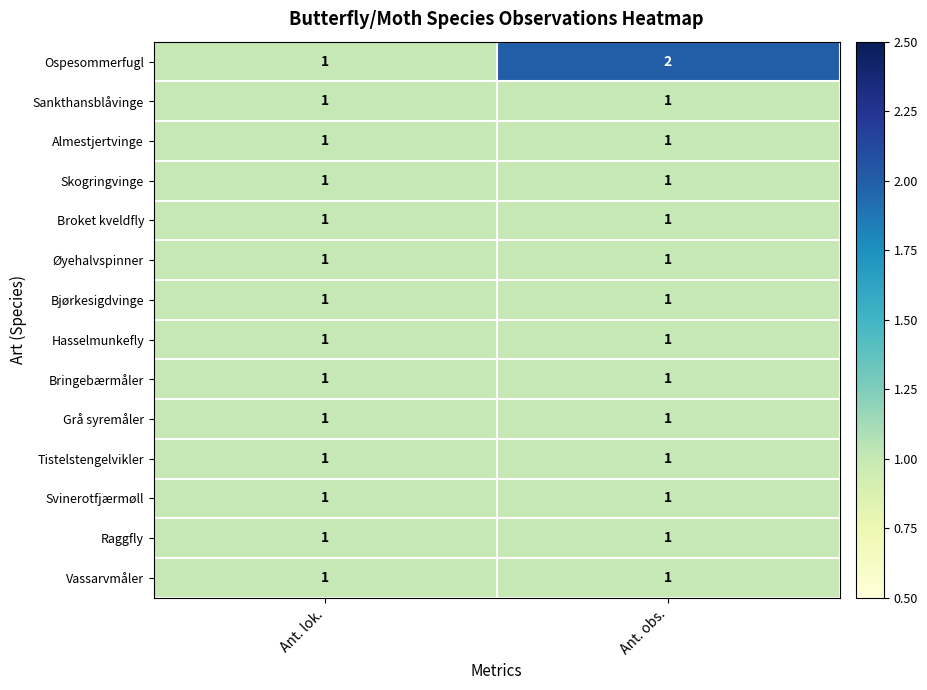

True or false: Broket kveldfly has a value of 1 at Ant. obs..

True